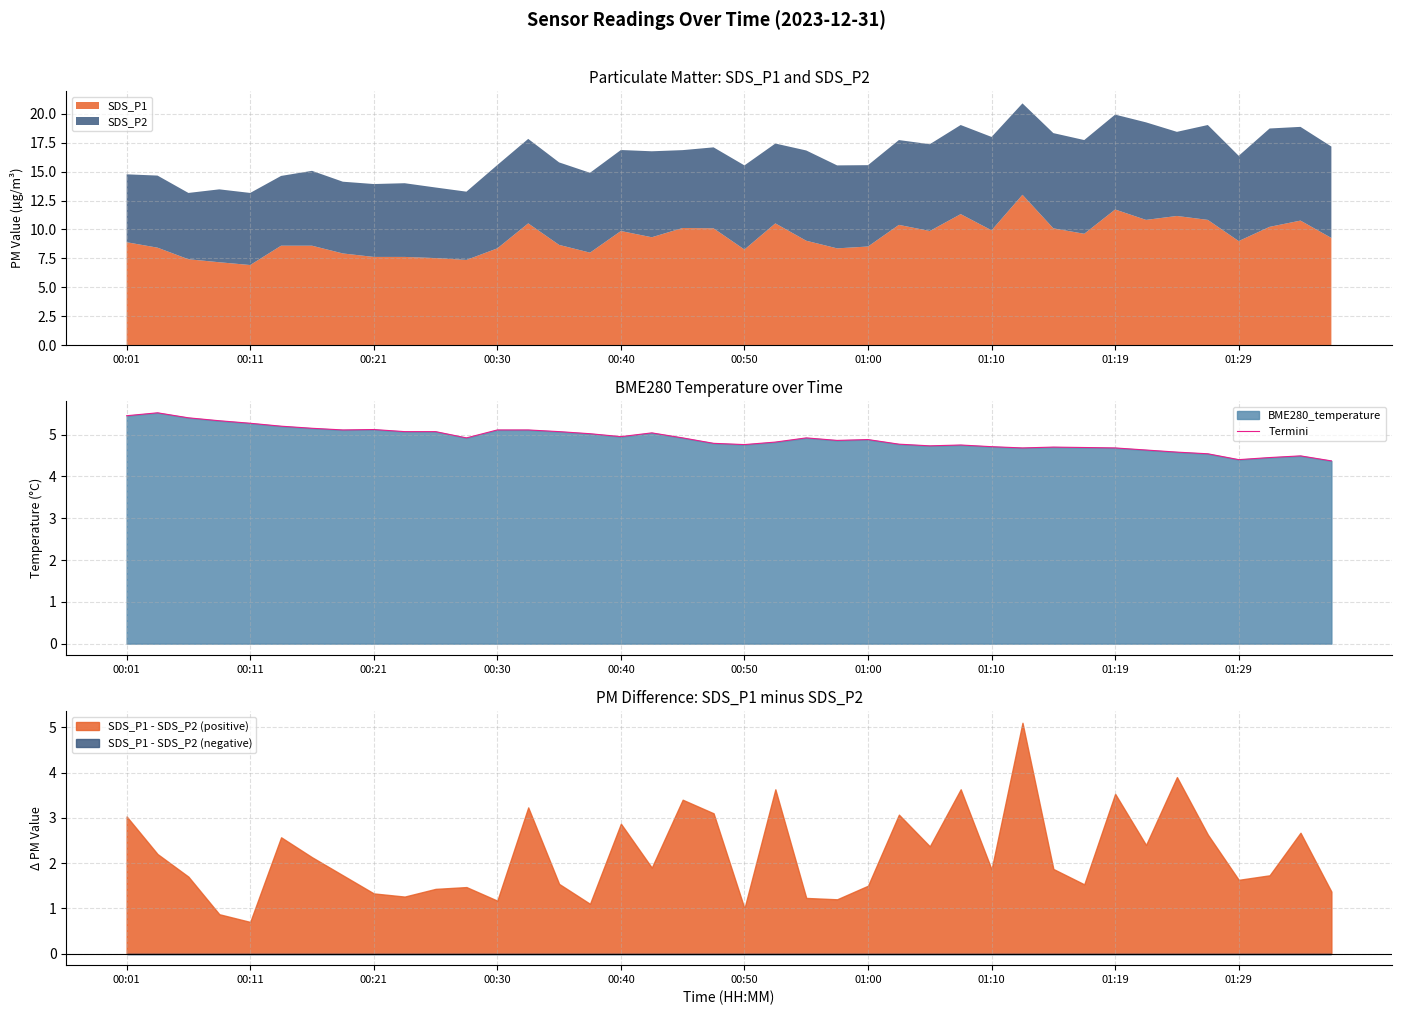

What is the maximum value for SDS_P1?

13.0